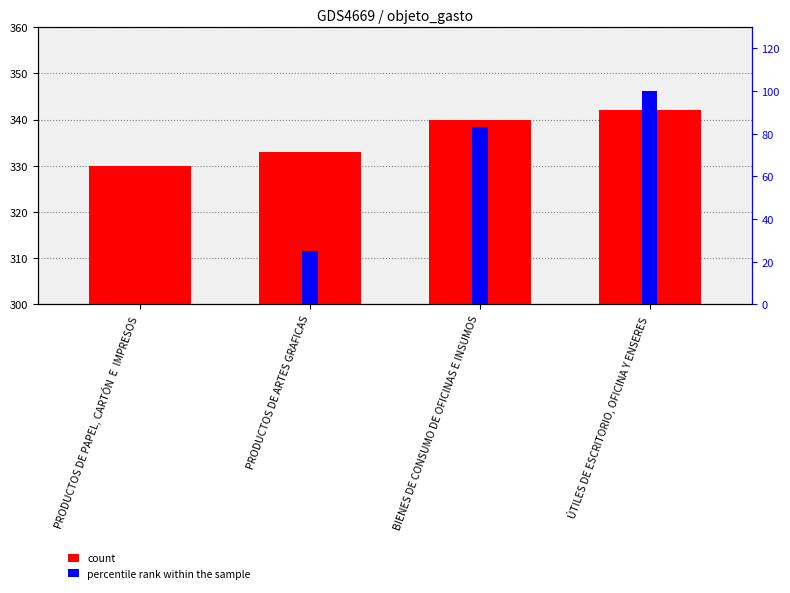

What is the total value across all series at ÚTILES DE ESCRITORIO, OFICINA Y ENSERES?

442.0